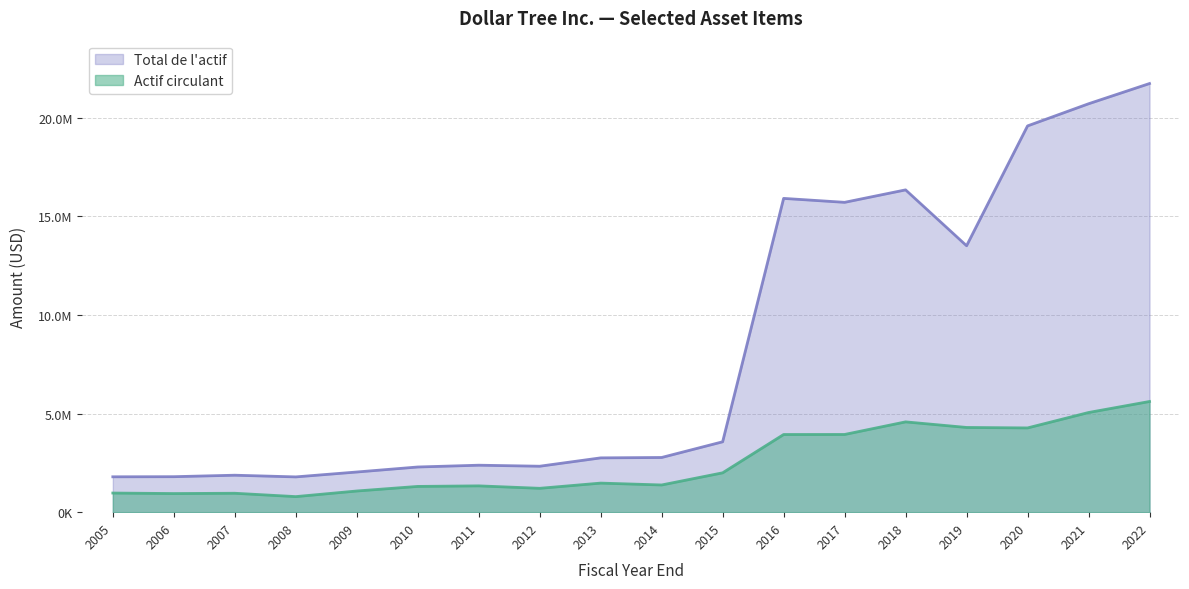

How many categories are shown in the chart?

18